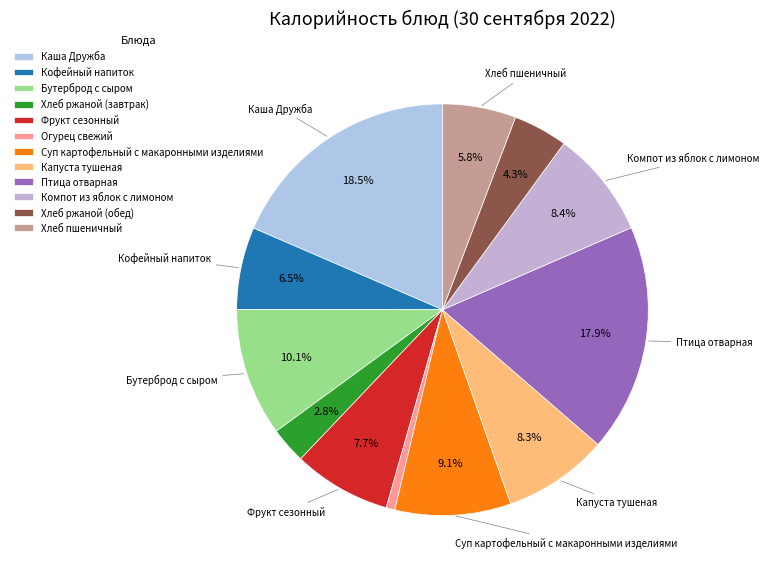

True or false: Каша Дружба accounts for 19% of the total.

True